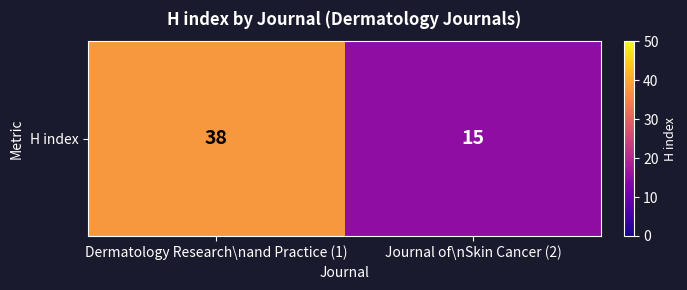

Is it true that the value at Journal of\nSkin Cancer (2) is 5?

False